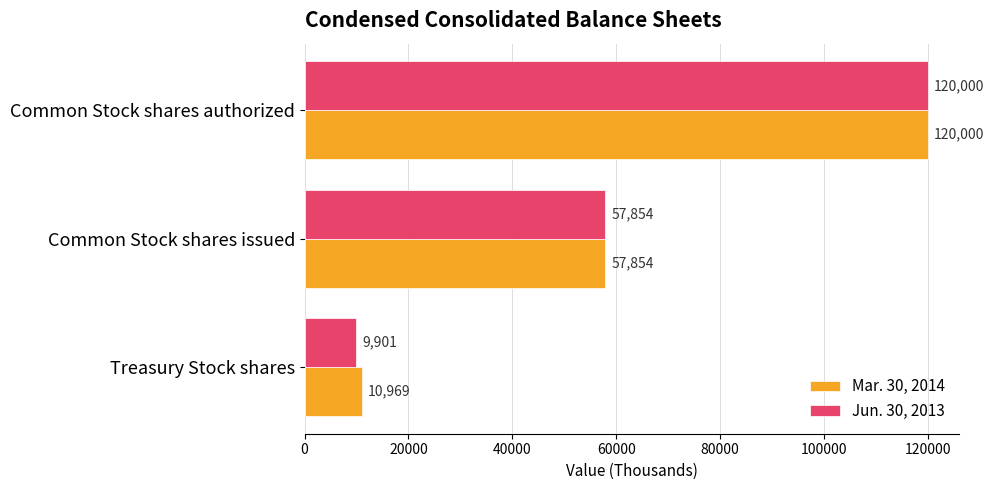

How many Jun. 30, 2013 values are between 9901 and 120000?

3